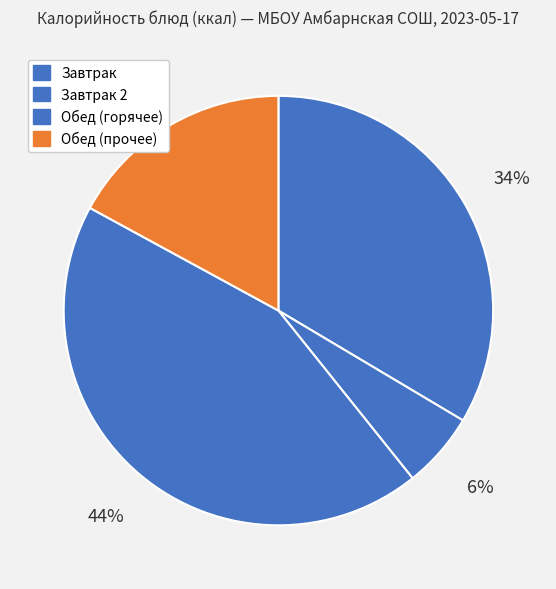

How many slices are in this pie chart?

4